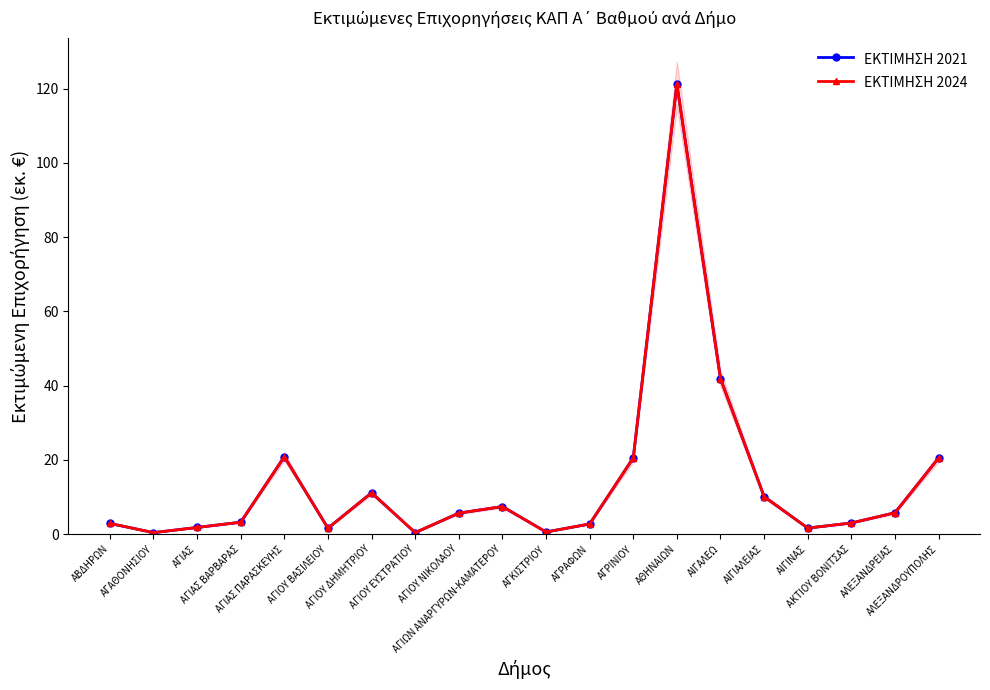

True or false: ΕΚΤΙΜΗΣΗ 2021 and ΕΚΤΙΜΗΣΗ 2024 cross at least once.

False